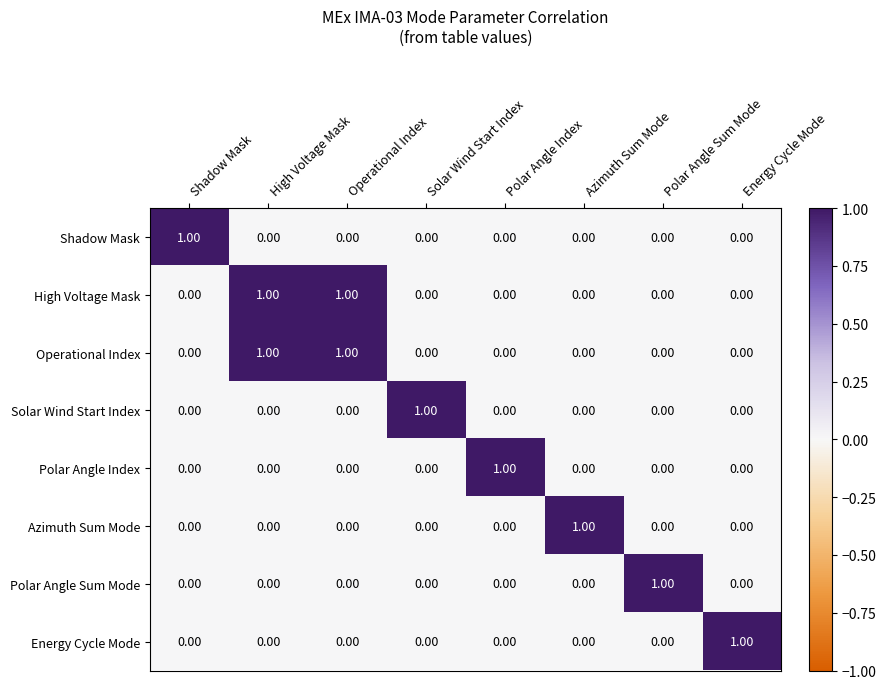

Which category has the highest value in the Shadow Mask series?

Shadow Mask